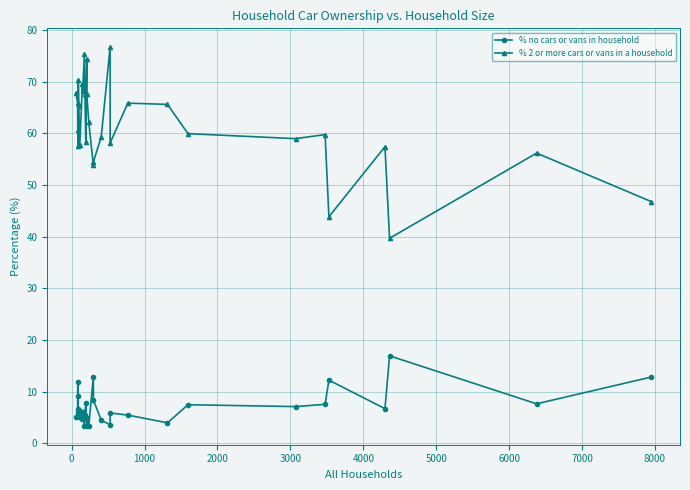

Is it true that % no cars or vans in household equals 4.7 at 8000?

False